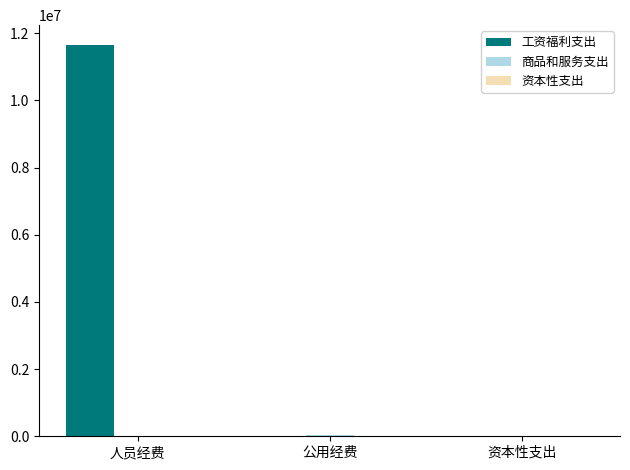

At which category is the sum across all series the highest?

人员经费